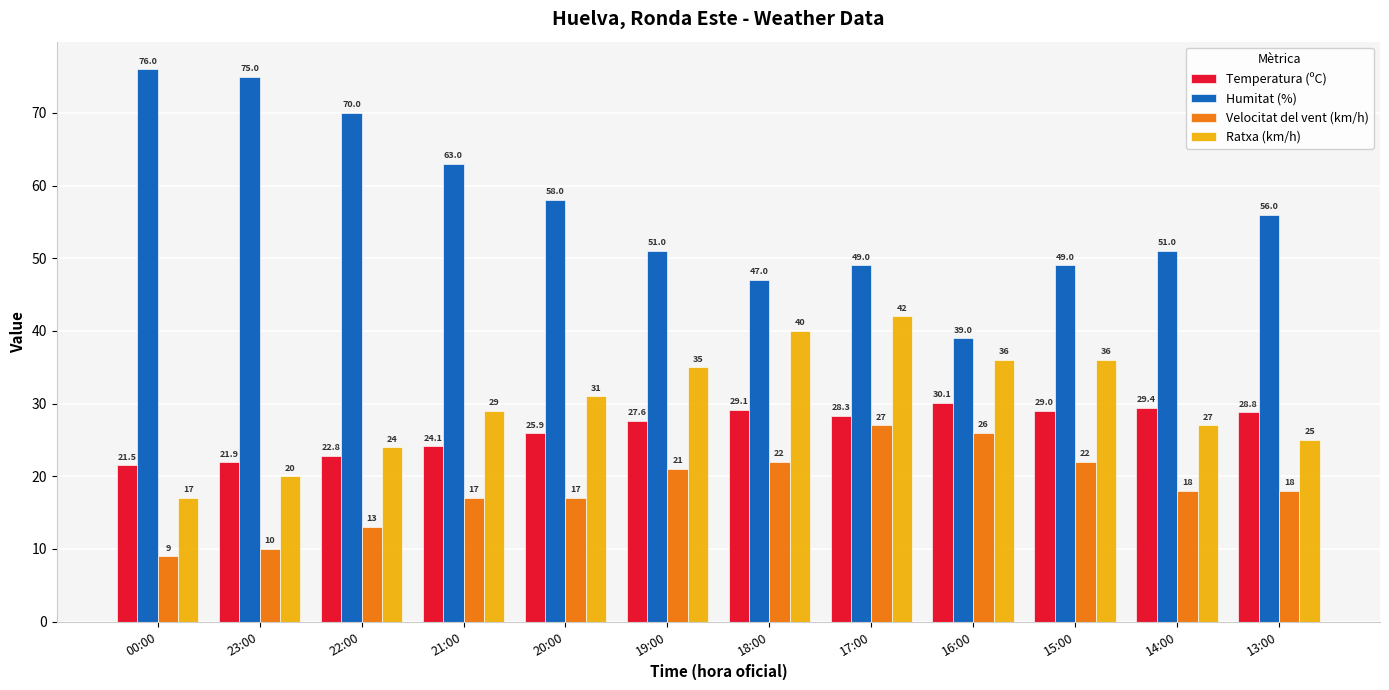

True or false: Temperatura (ºC) has a value of 28.3 at 17:00.

True